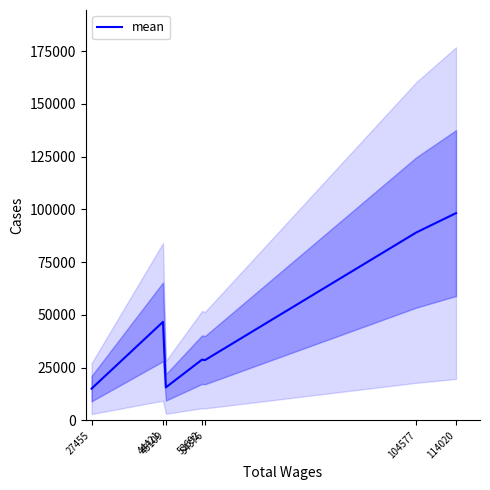

Which has a higher value, 114020 or 54376?

114020